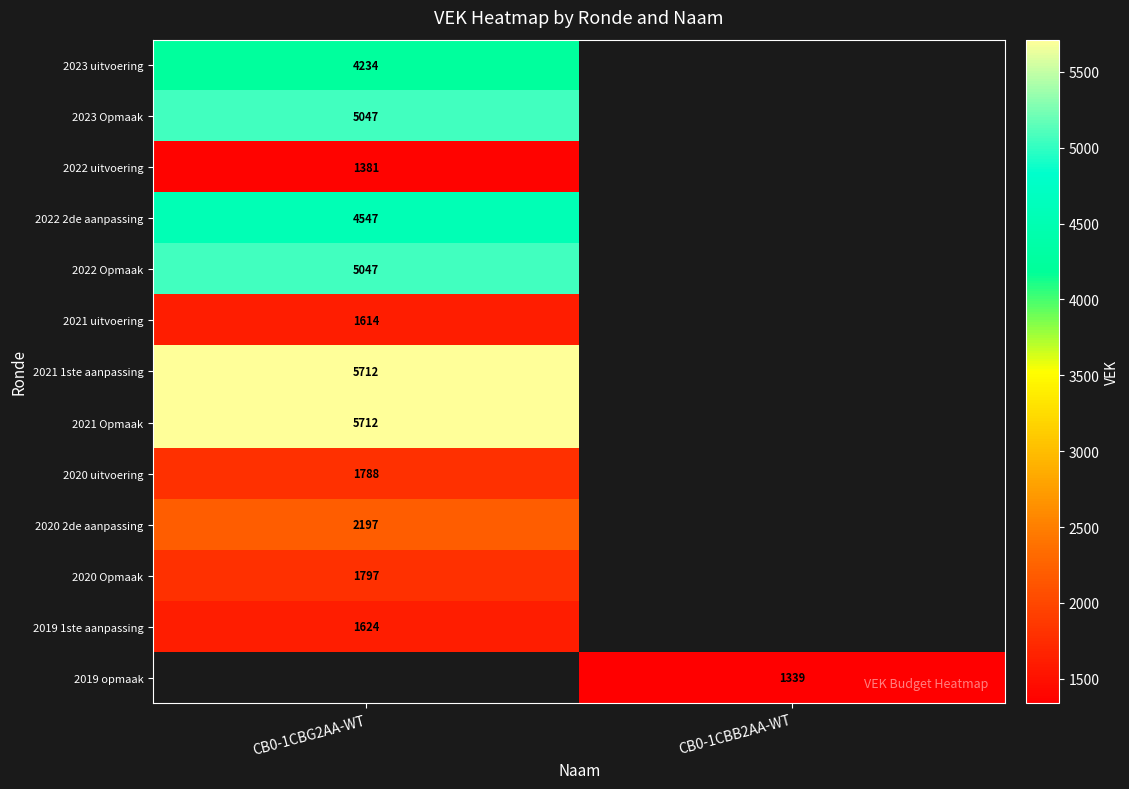

At how many categories does at least one series exceed 1574?

1